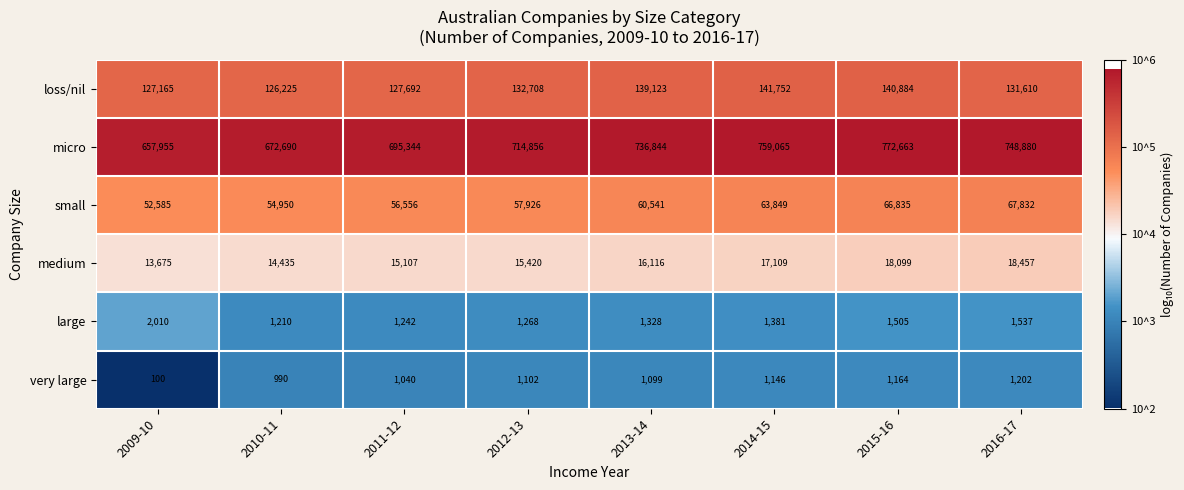

Which series has the widest spread of values?

micro